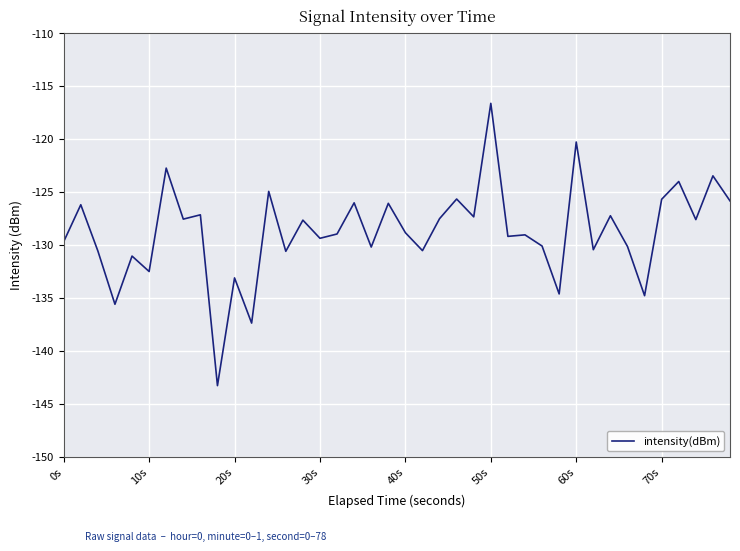

What is the difference between the maximum and minimum values?

26.7